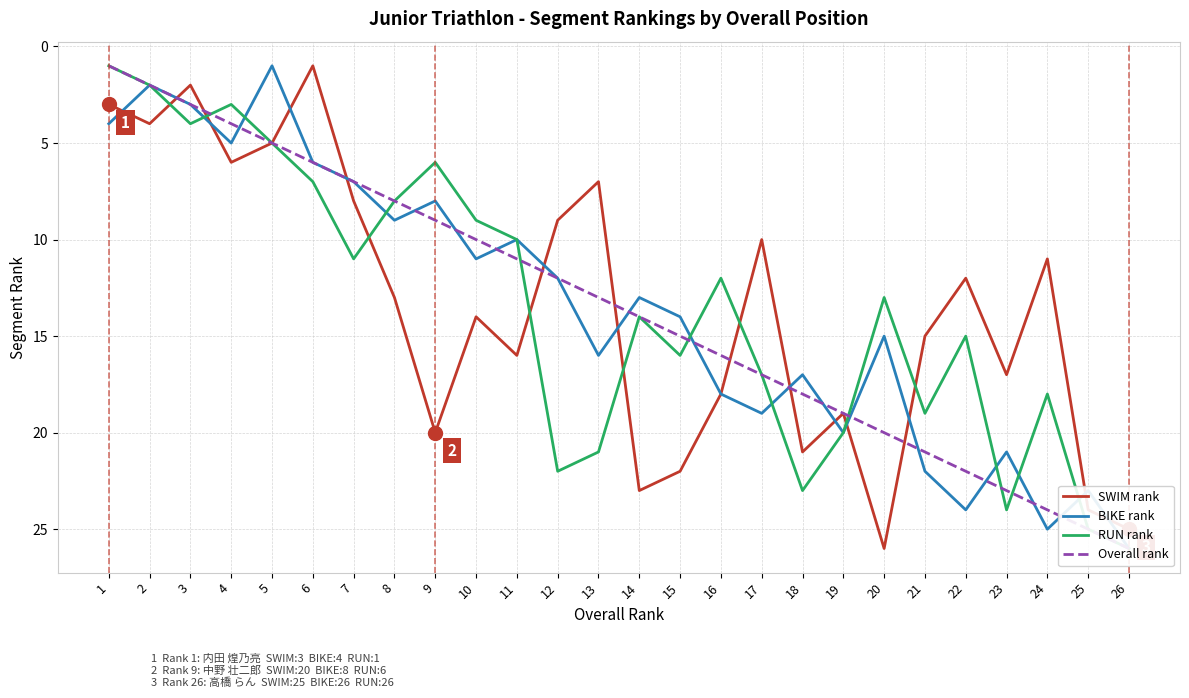

At how many categories does at least one series exceed 10?

20